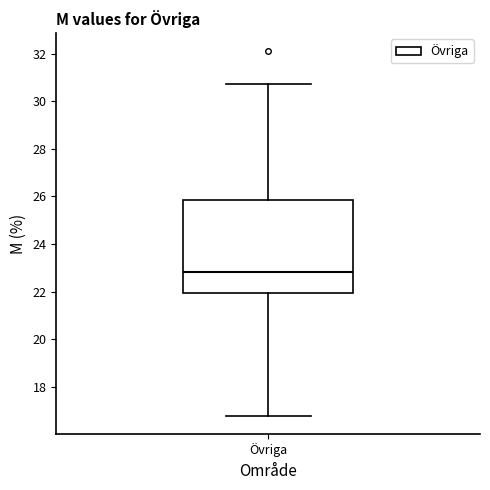

Transcribe this box plot: give where the median line is, the range the box spans, and where the two whiskers end, as read against the y-axis. The values are not printed on the chart, so give them approximately, as read against the axis.

median 22.8, box 22.0 to 25.8, whiskers 16.8 to 30.8